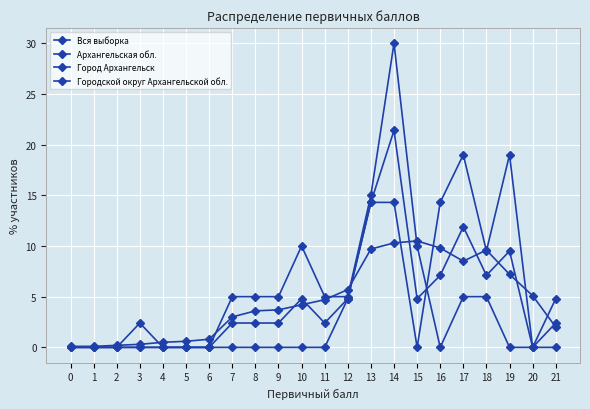

How many categories are shown in the chart?

22